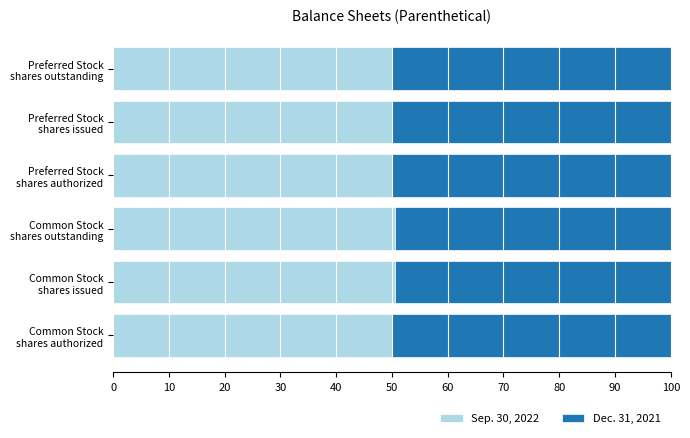

What is the sum of all Sep. 30, 2022 values?

301.1